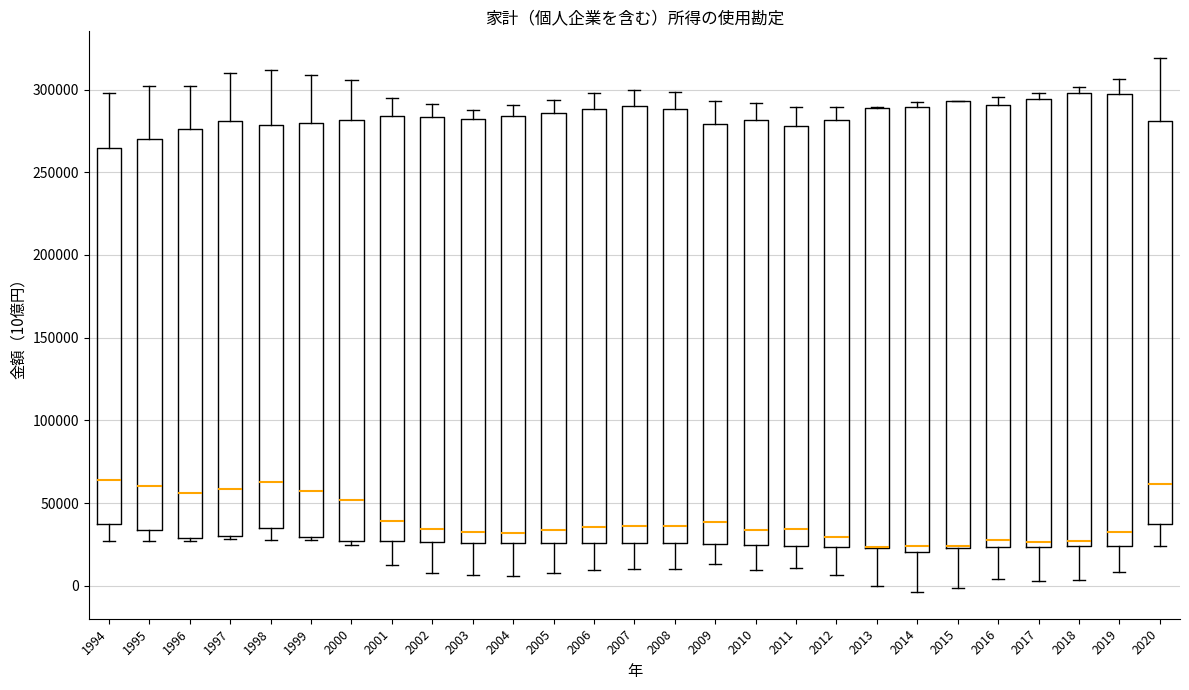

Where does the lower whisker of the box at x = 2002 end on the y-axis? The values are not printed on the chart, so give them approximately, as read against the axis.

10000